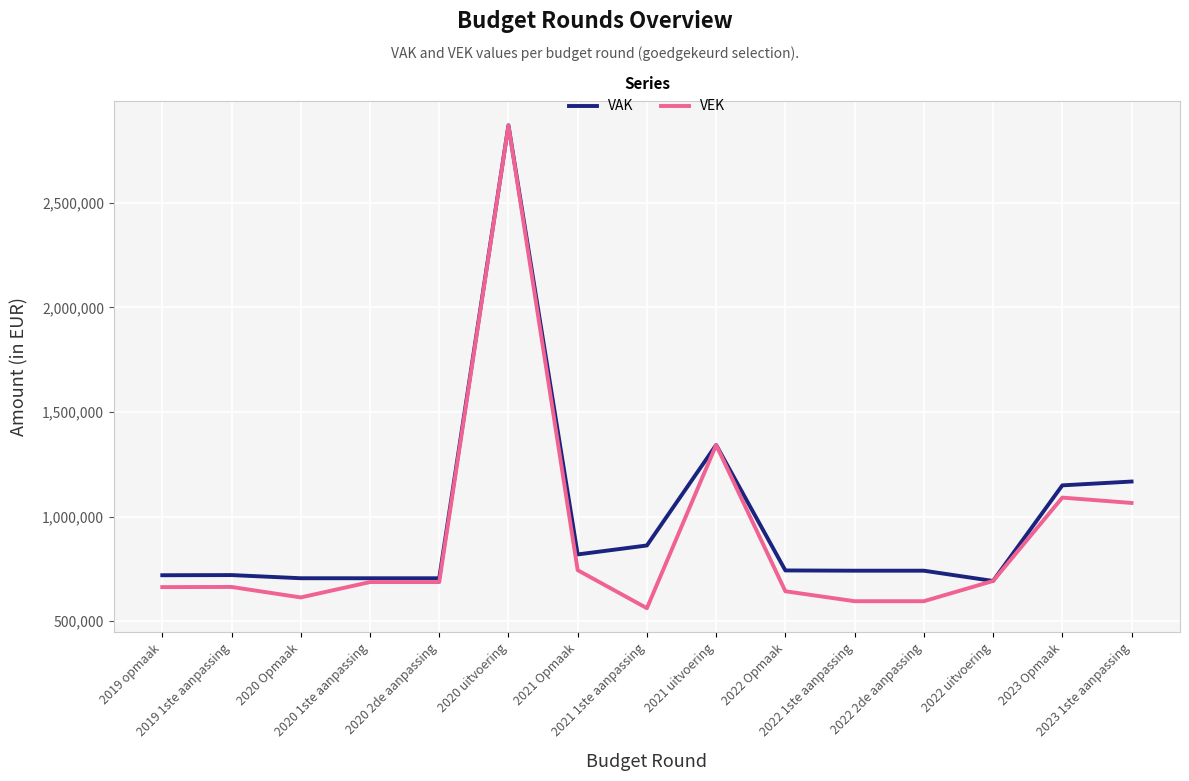

What is the difference between the highest and lowest values at 2022 Opmaak?

99481